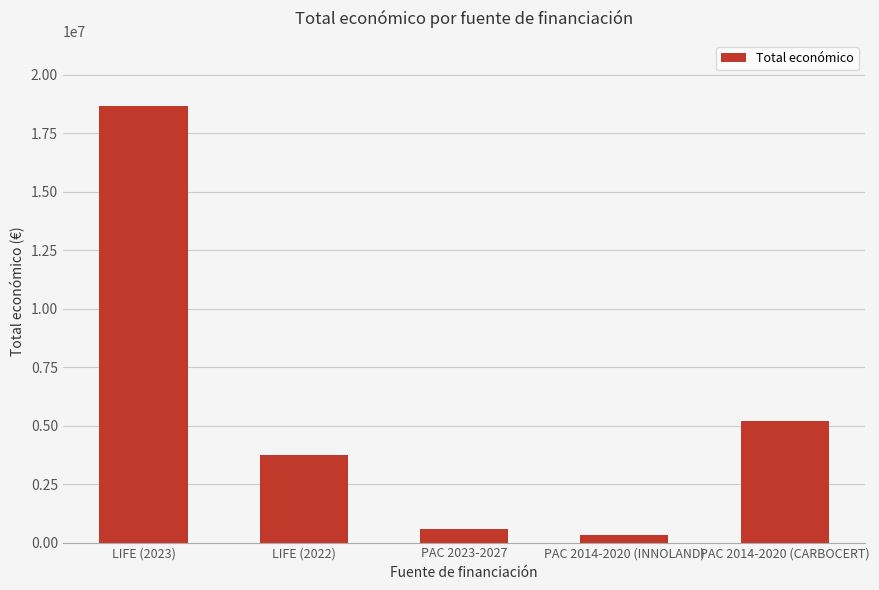

At which category does the chart reach its minimum across all series?

PAC 2014-2020 (INNOLAND)